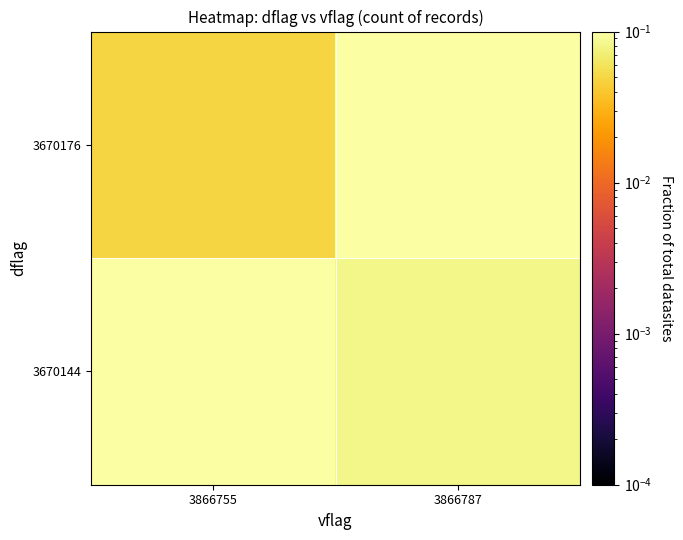

At which category is the sum across all series the highest?

3866787